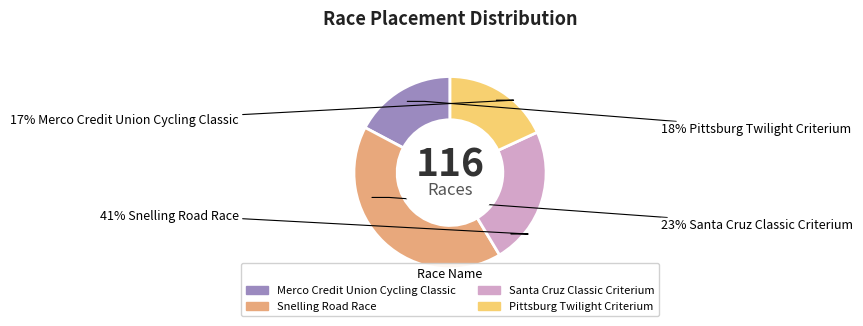

How much of the chart is everything except Snelling Road Race?

58.6%